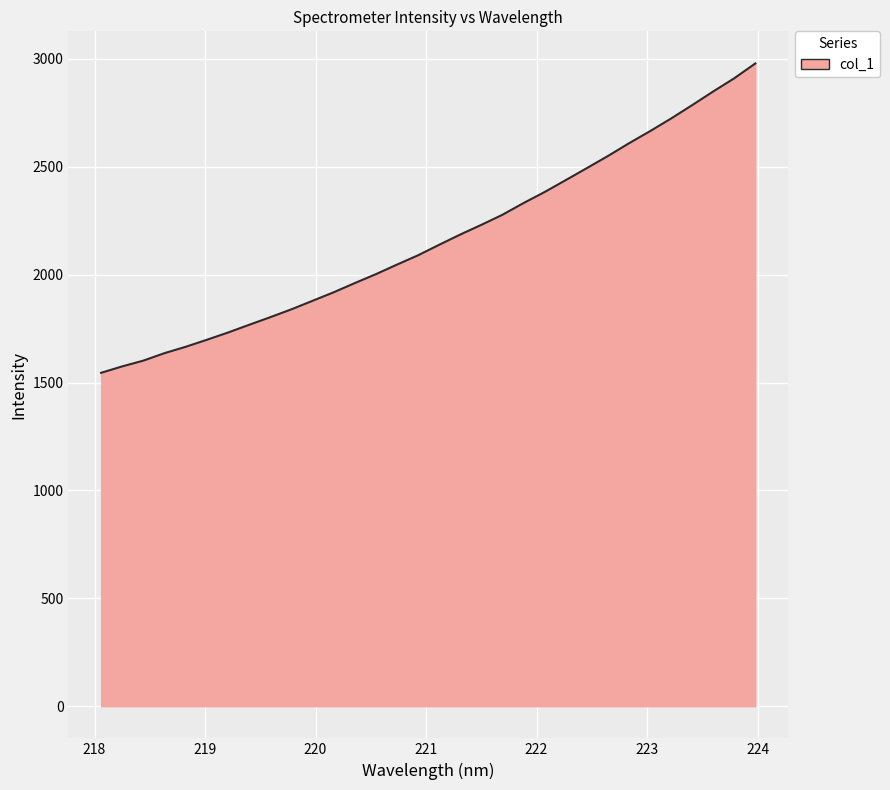

What is the difference between the maximum and minimum values?

1433.5